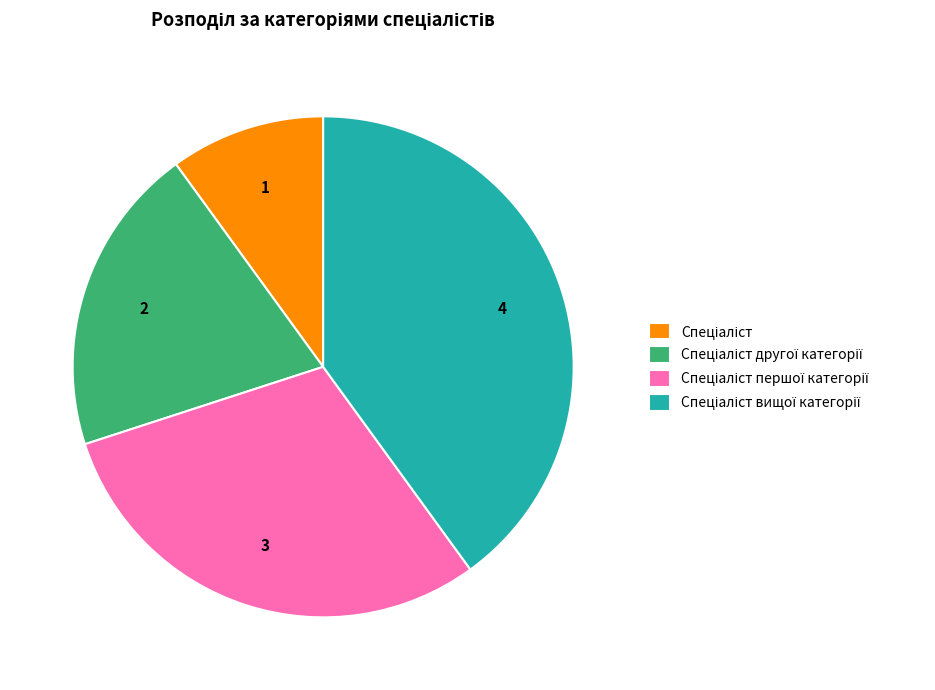

Does any single category account for the majority?

No